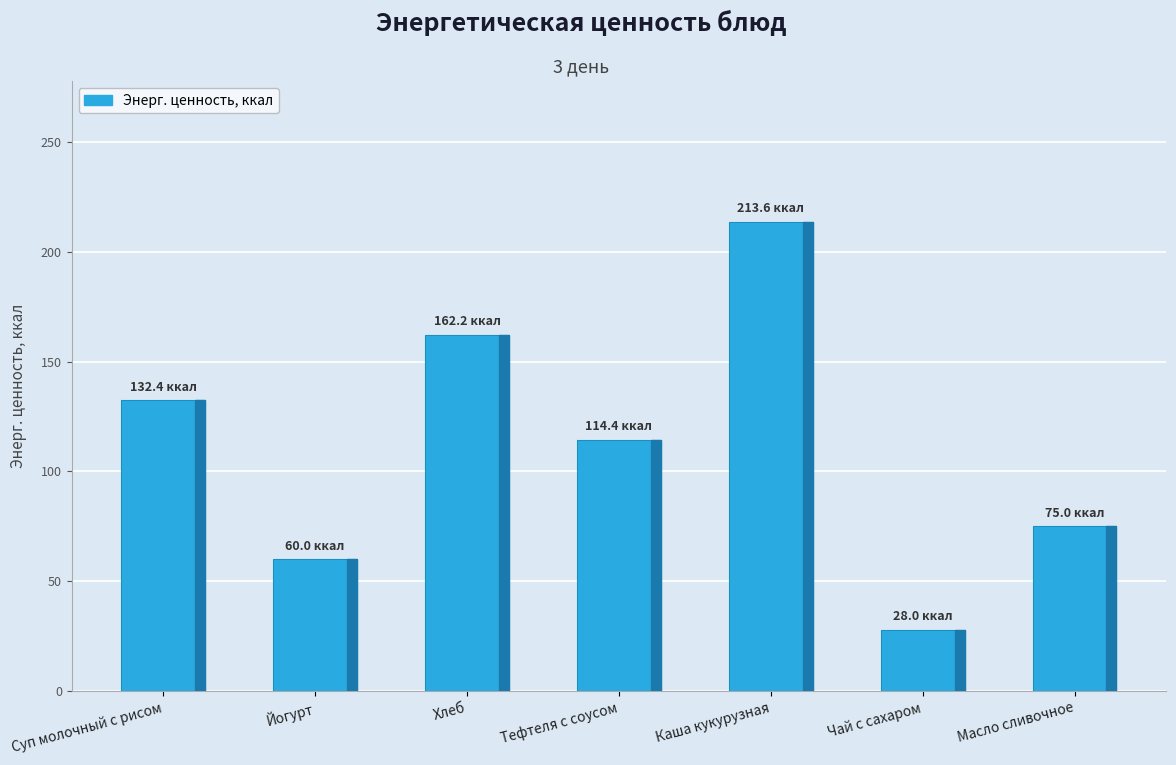

What is the change in value from Хлеб to Каша кукурузная?

+51.4